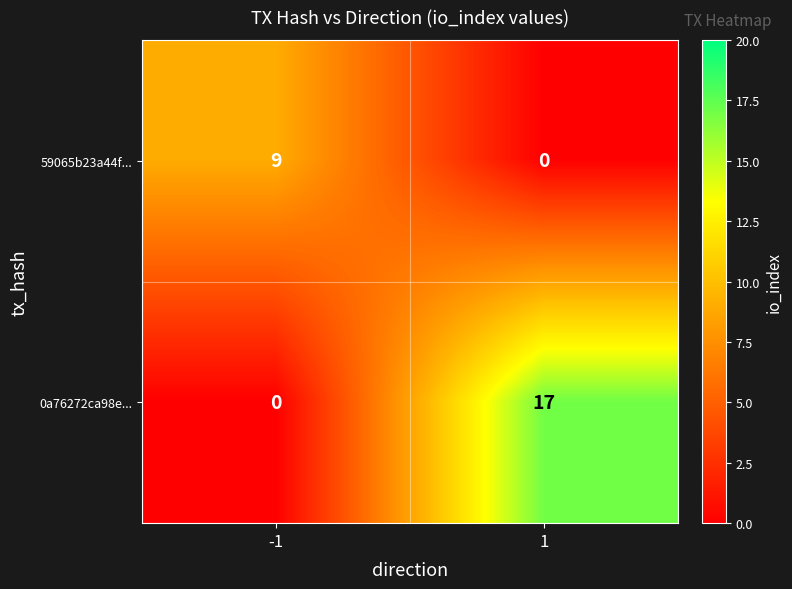

What is the sum of all 59065b23a44f... values?

9